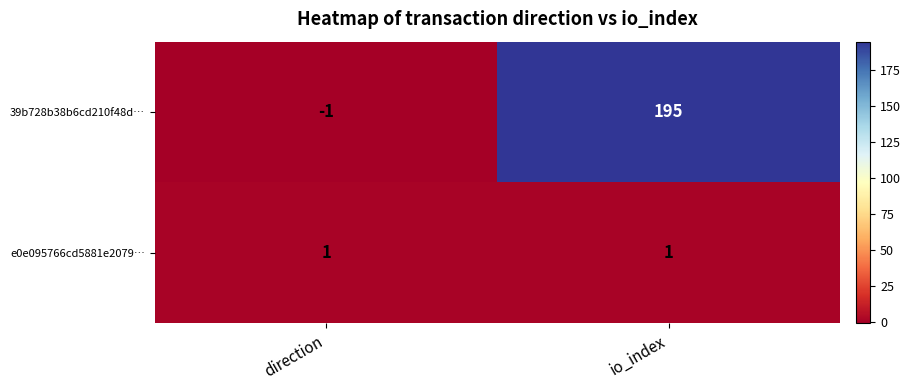

What is the average value of the 39b728b38b6cd210f48d… series?

97